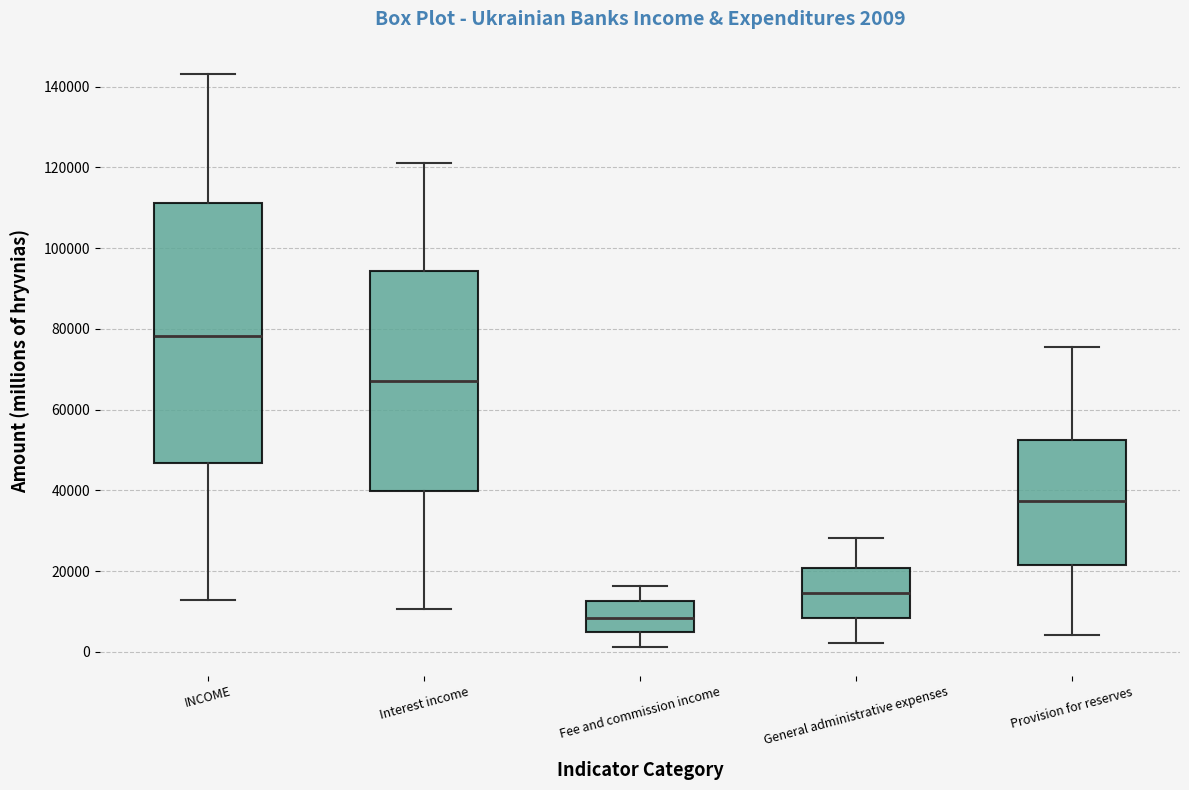

Comparing the boxes themselves (not the whiskers), which one is the tallest?

INCOME